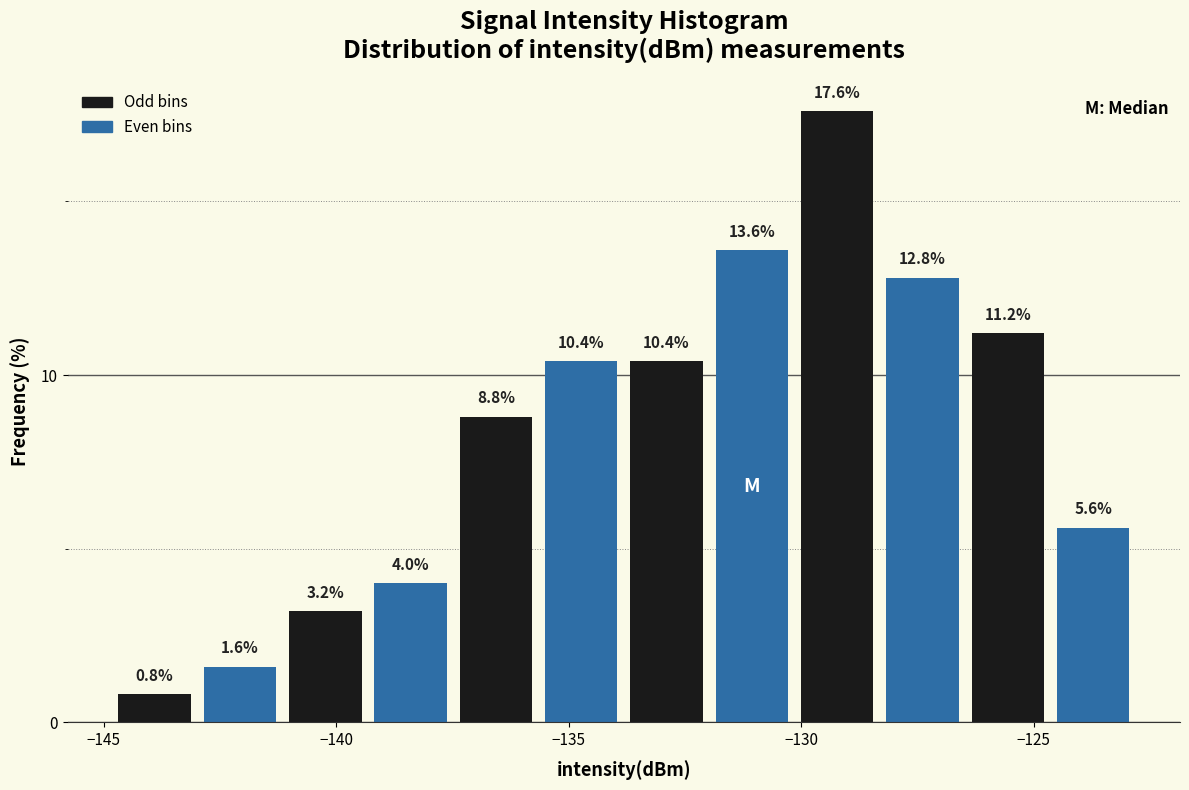

Read against the x-axis, roughly where is the centre of the tallest bar?

-129.0